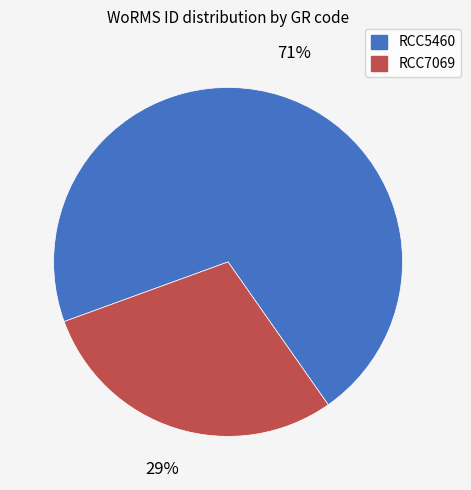

How many segments does this pie chart have?

2